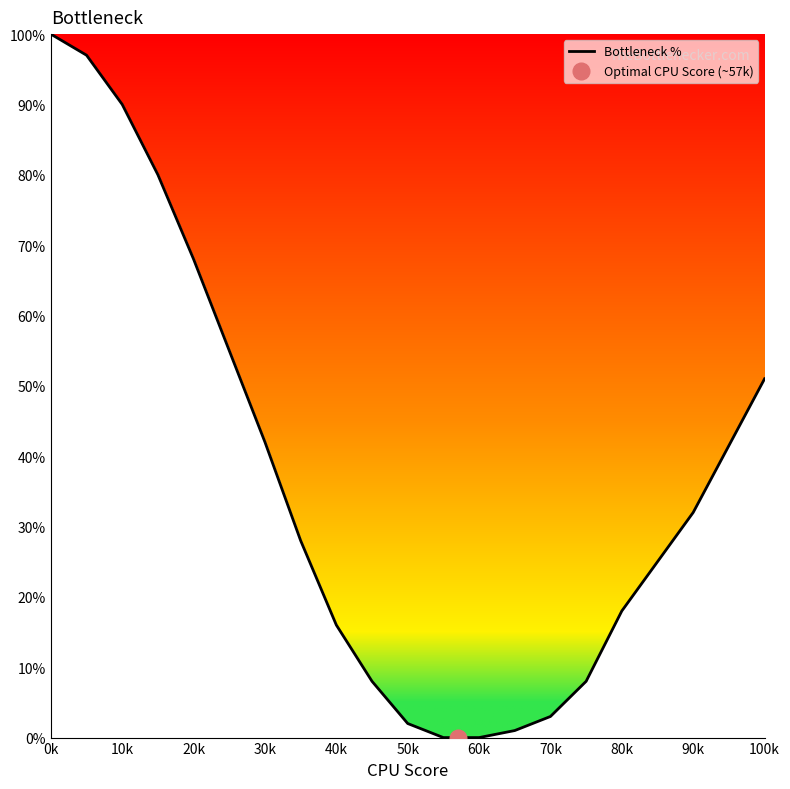

Is it true that Bottleneck % equals 18 at 80k?

True